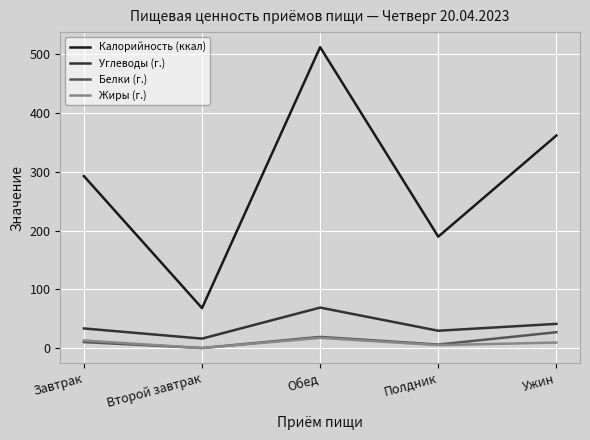

Which category has the highest value across all series?

Обед